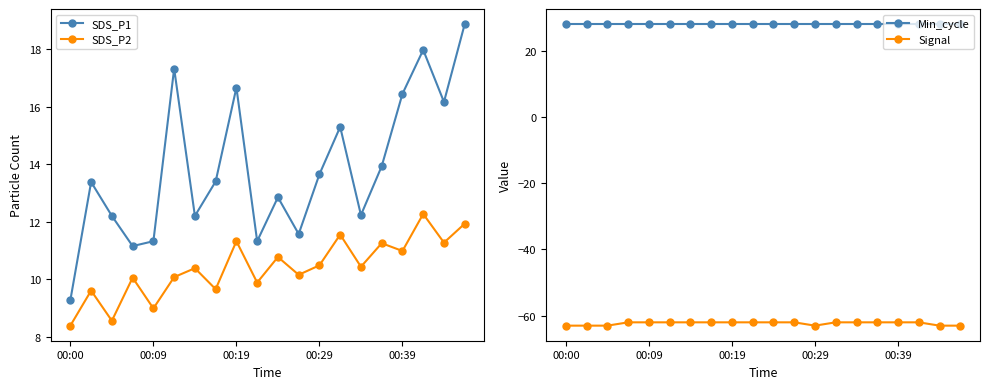

Which series has the largest total across all categories?

Min_cycle